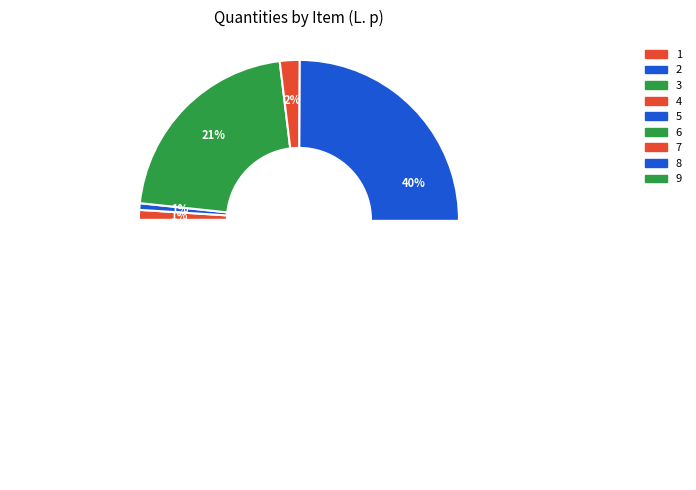

What is the change in value from 6 to 7?

+180